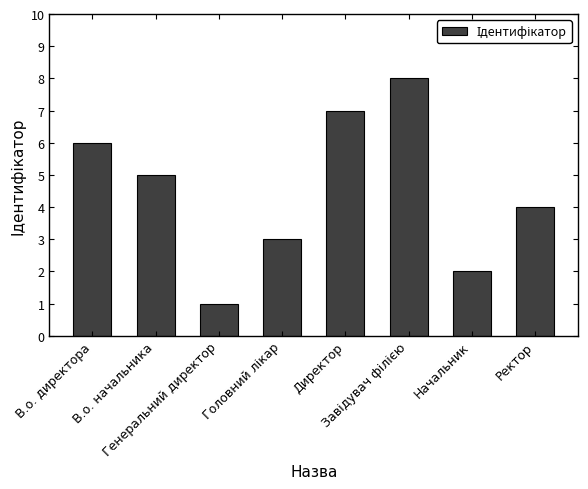

What is the difference between the values at Генеральний директор and В.о. начальника?

4